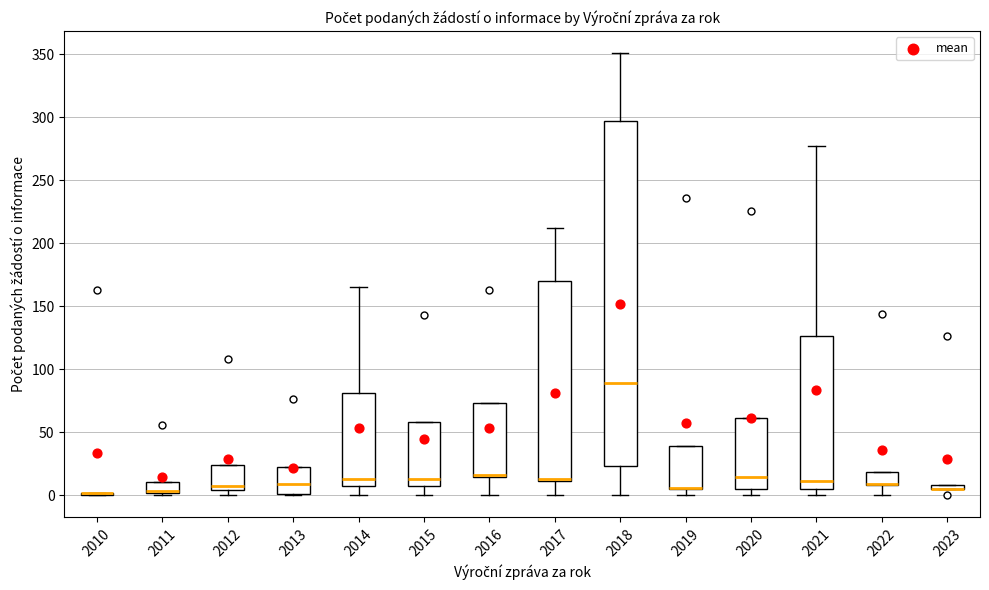

Which box is the tallest, from its lower edge to its upper edge?

2018